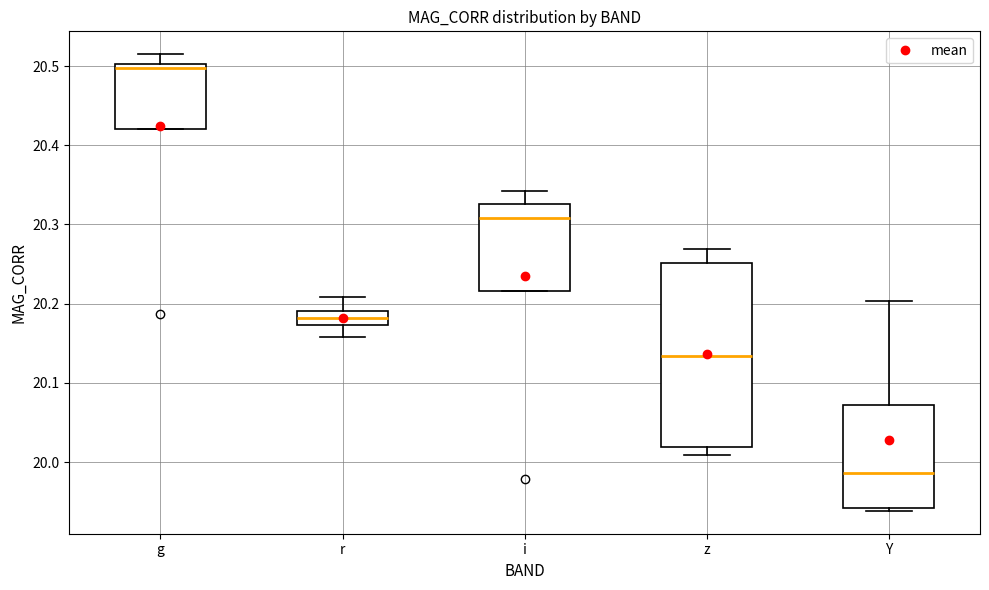

Which box has the lowest median line?

Y